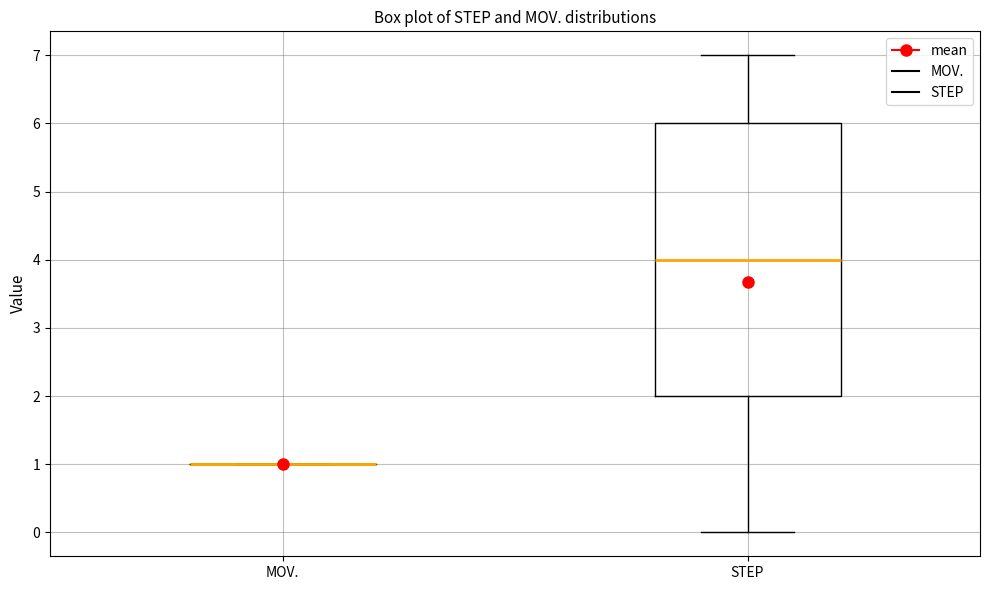

Reading left to right, read every box against the y-axis: the position of its median line, the range the box covers, and the ends of its whiskers. The values are not printed on the chart, so give them approximately, as read against the axis.

MOV.: box collapsed to a line at 1, whiskers 1 to 1
STEP: median 4, box 2 to 6, whiskers 0 to 7